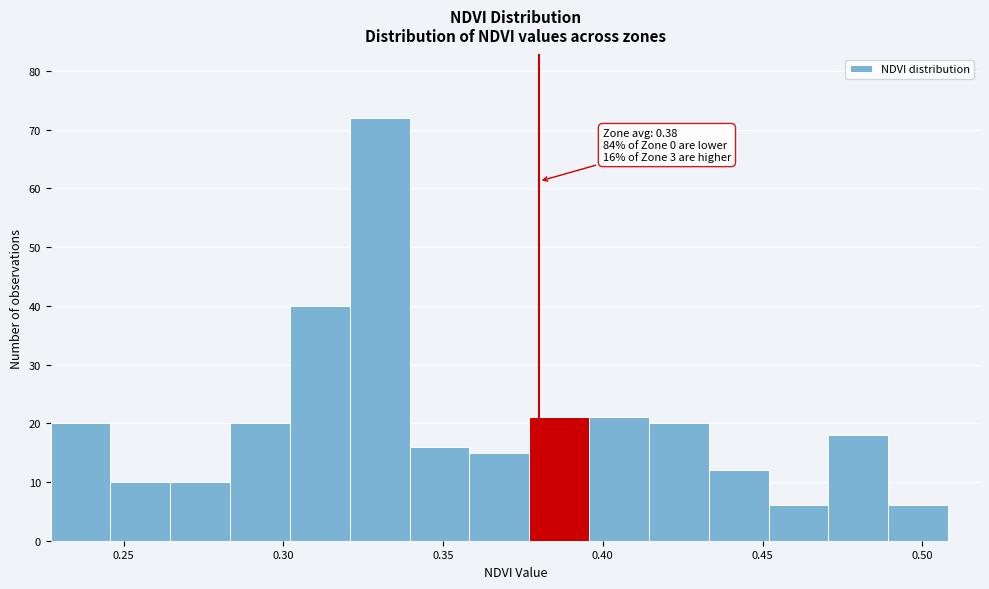

Read against the x-axis, roughly where is the centre of the tallest bar?

0.330